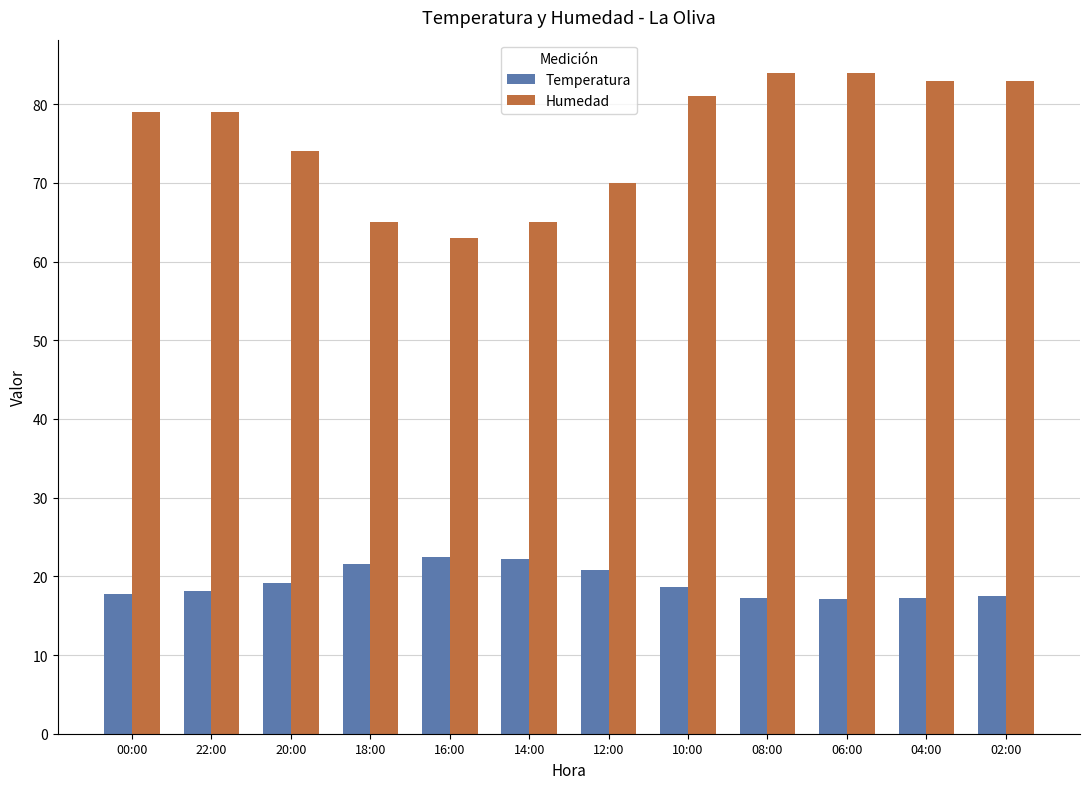

Rank the series by their maximum value, from lowest to highest.

Temperatura, Humedad